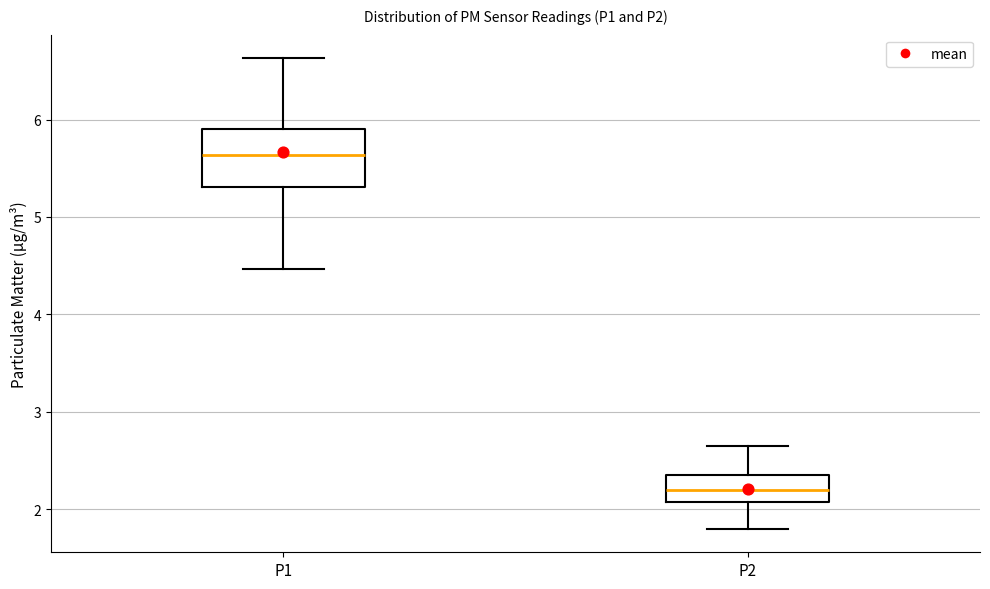

Reading left to right, transcribe this box plot: for each box, give where its median line is, the range the box spans, and where its two whiskers end, as read against the y-axis. The values are not printed on the chart, so give them approximately, as read against the axis.

P1: median 5.6, box 5.3 to 5.9, whiskers 4.5 to 6.6
P2: median 2.2, box 2.1 to 2.3, whiskers 1.8 to 2.7